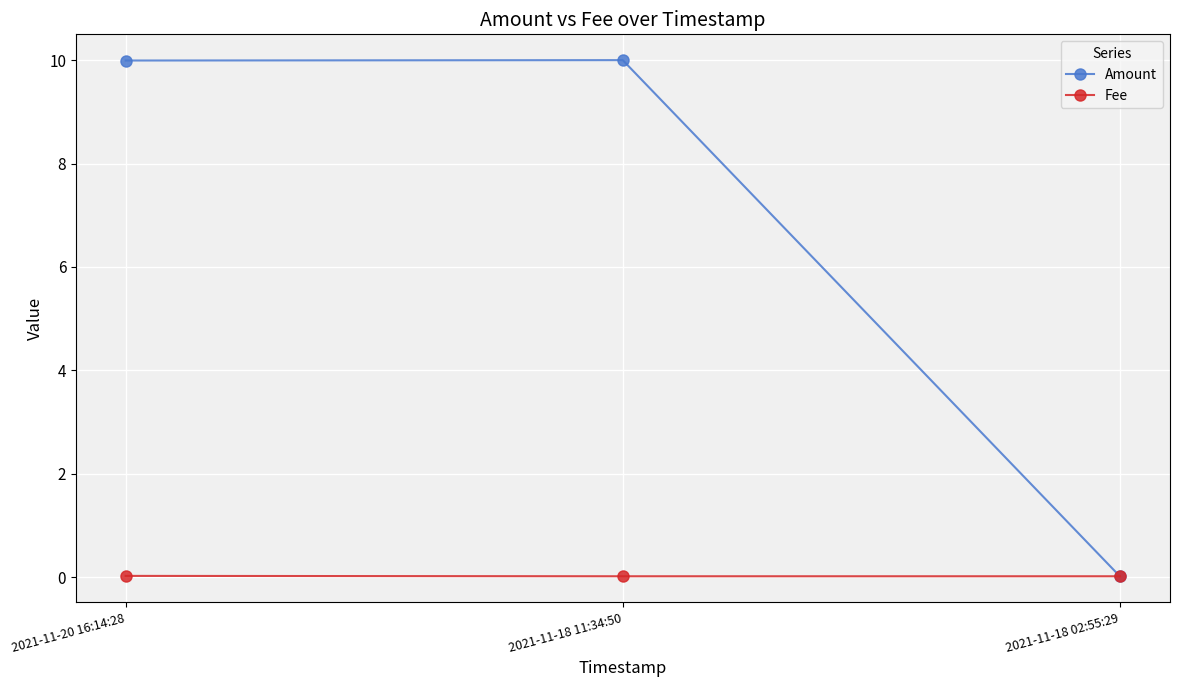

Is the value of Amount at 2021-11-18 11:34:50 greater than the value of Fee at 2021-11-20 16:14:28?

Yes